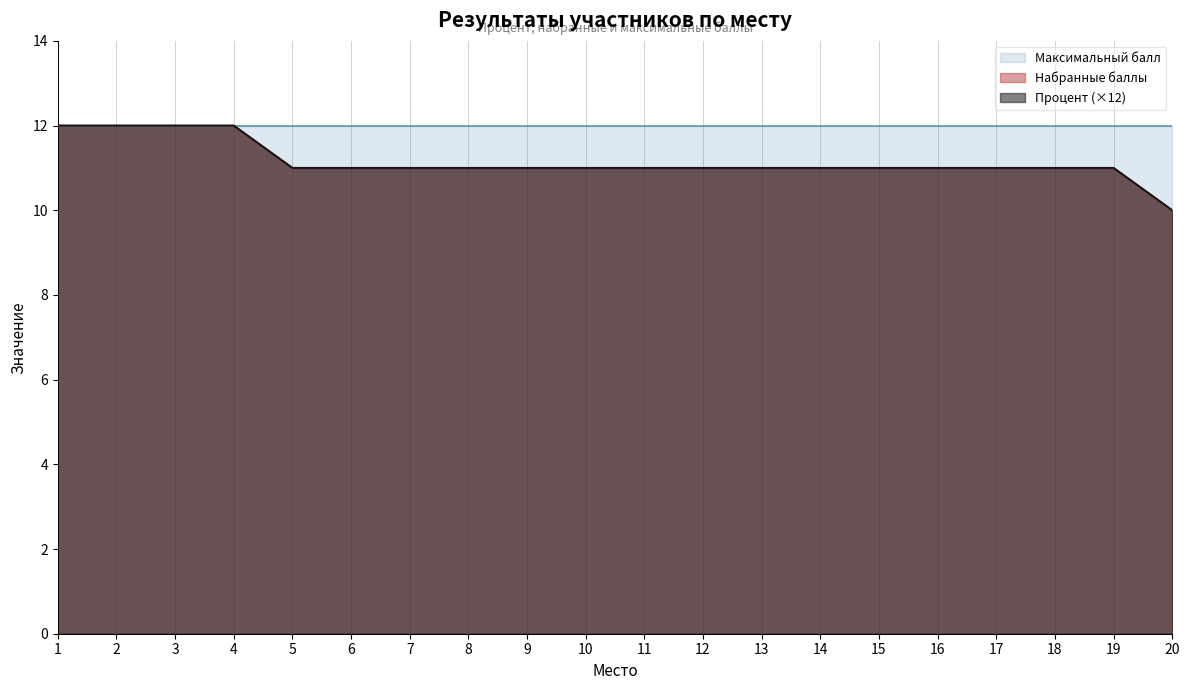

What is the difference between the Процент values at 4 and 10?

1.0